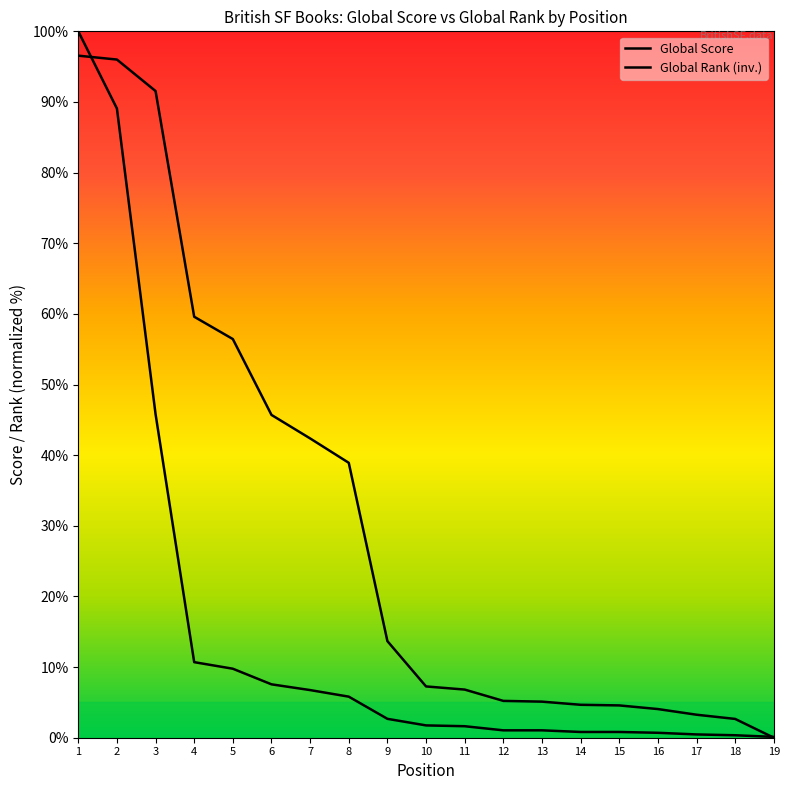

Where does the Global Score series first go above 1?

1